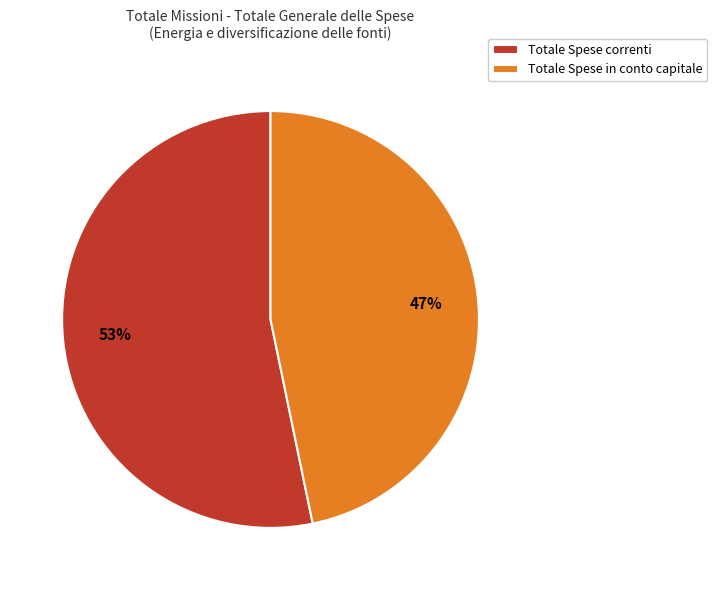

Which category has the biggest portion of the pie?

Totale Spese correnti